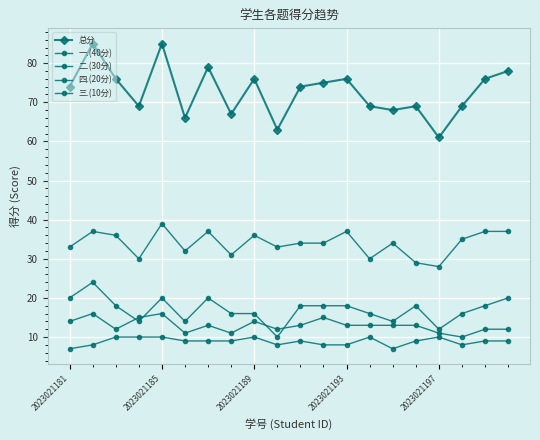

True or false: 二.(30分) and 总分 intersect in this chart.

False